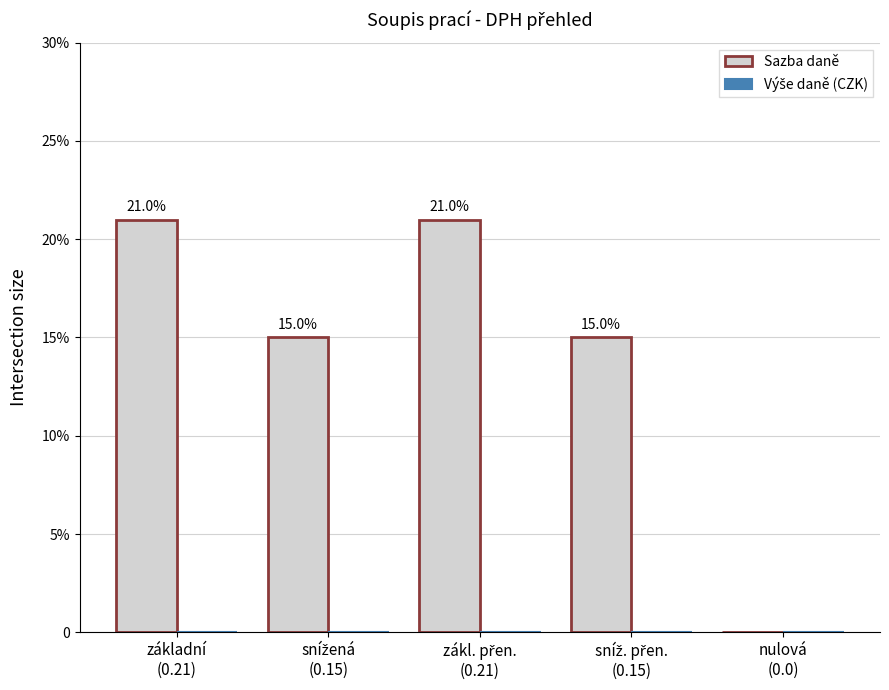

Reading right to left, list all the values displayed in this chart.

Sazba daně: 0.0	0.1	0.2	0.1	0.2
Výše daně (CZK): 0.0	0.0	0.0	0.0	0.0